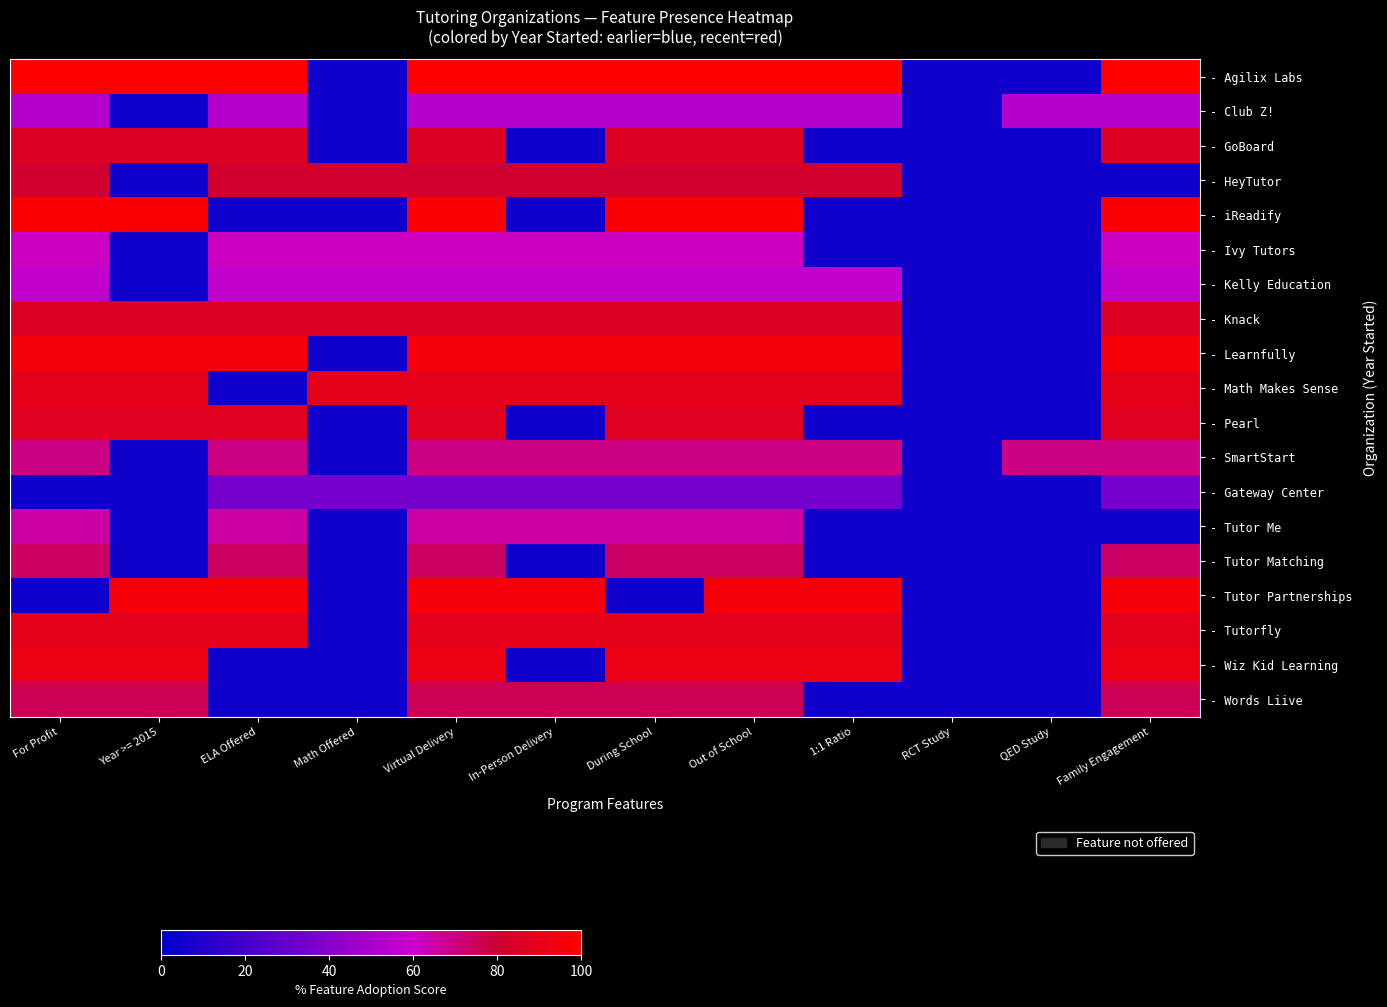

What is the smallest value displayed?

0.1